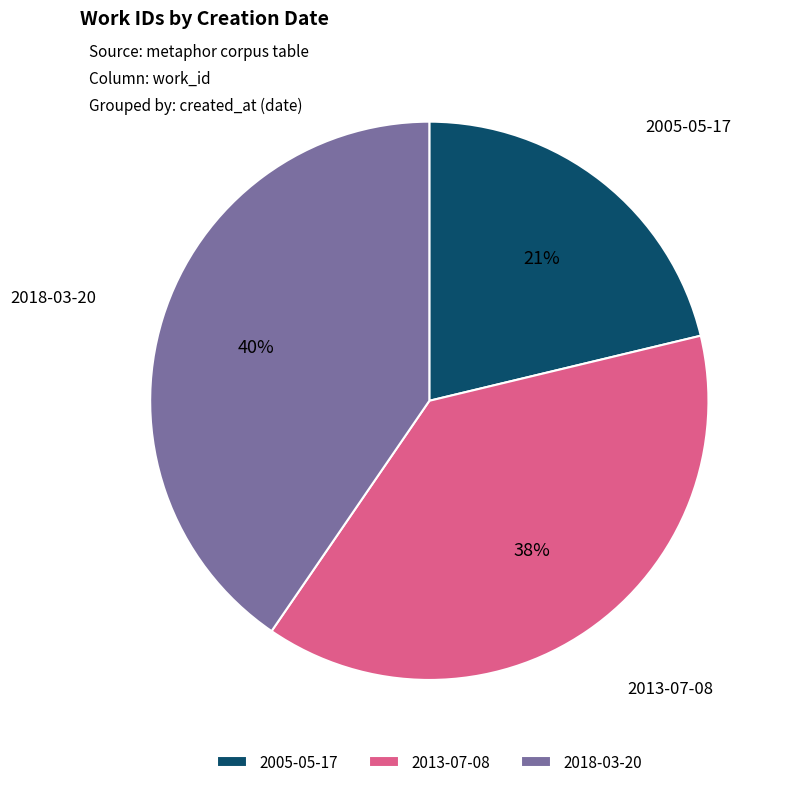

What percentage is the 2005-05-17 slice, to the nearest percent?

21%